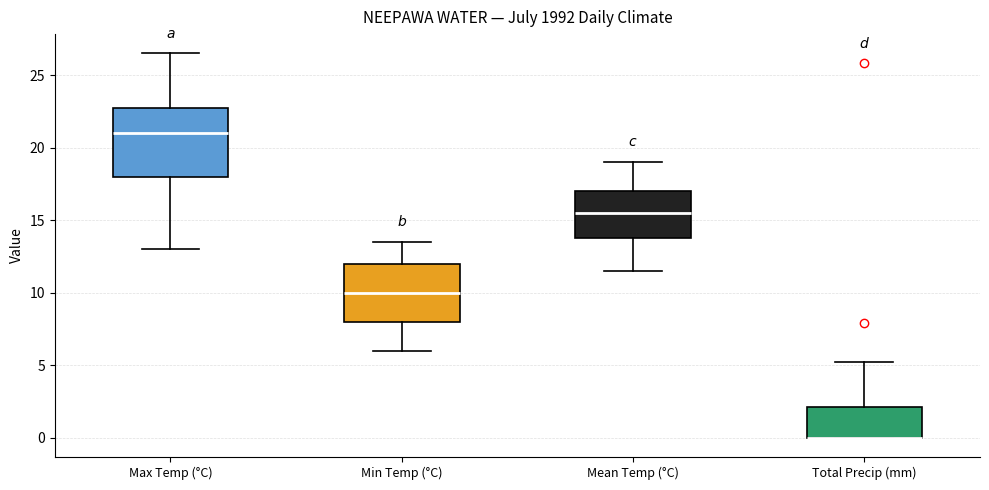

Where is the upper edge of the box for Mean Temp (°C) on the y-axis? The values are not printed on the chart, so give them approximately, as read against the axis.

17.0